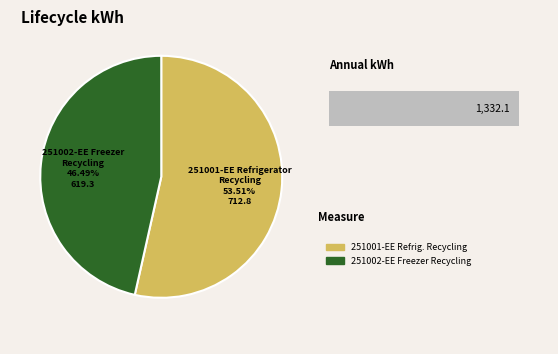

What is the ratio of the value at 251002-EE Freezer Recycling to the value at 251001-EE Refrigerator Recycling?

0.9